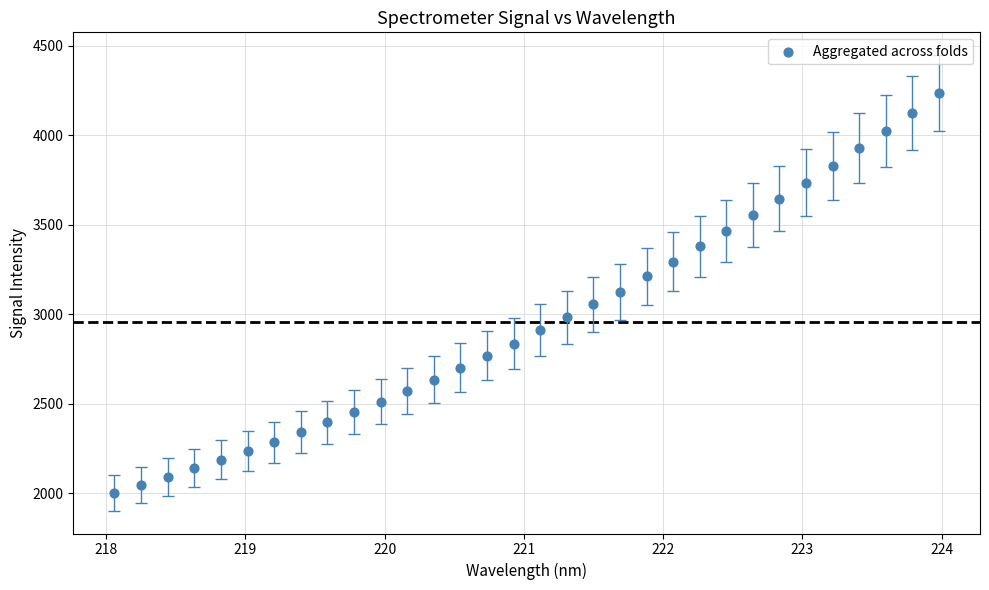

What is the range of X values (max minus min)?

5.9